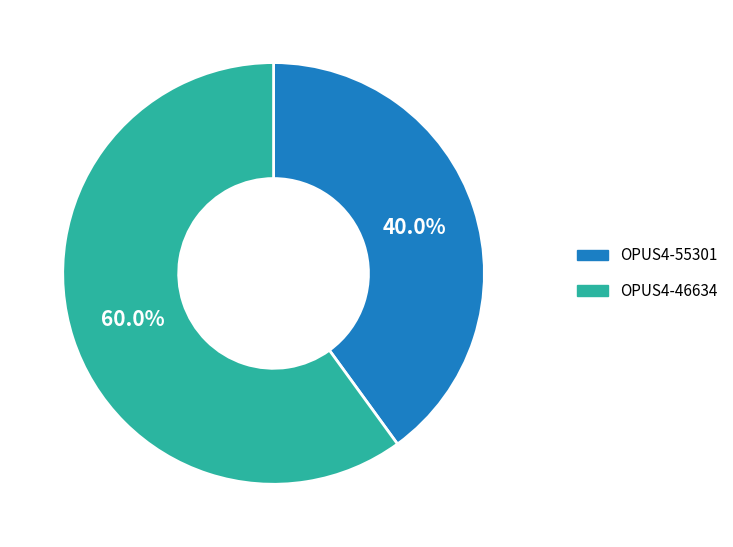

Is the sum of OPUS4-55301 and OPUS4-46634 greater than half?

Yes